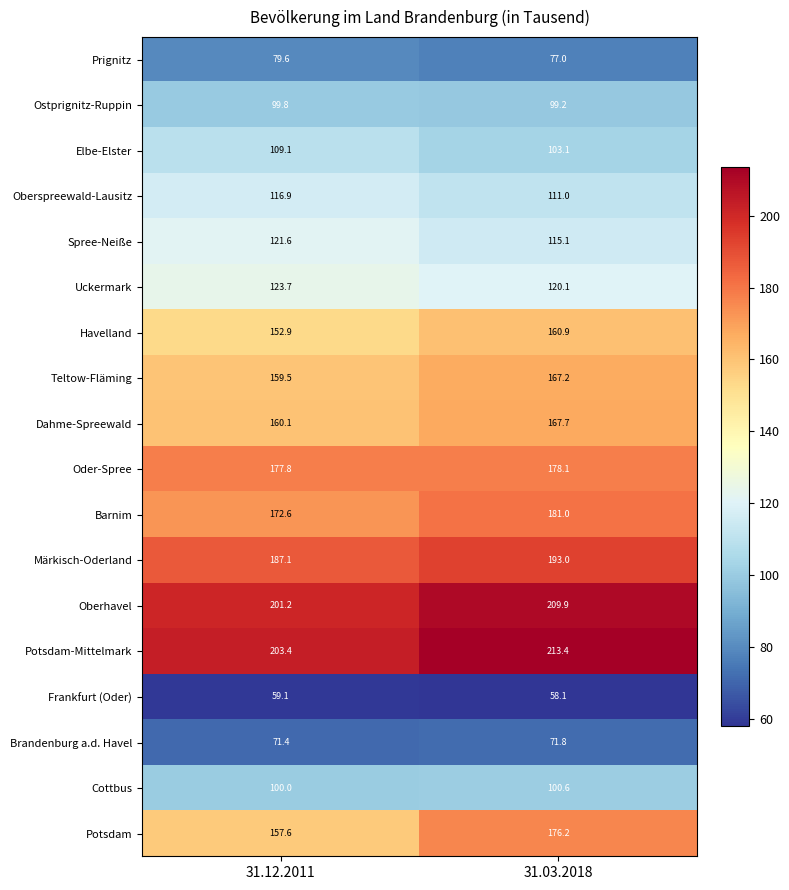

At 31.12.2011, list the series in order from largest to smallest.

Potsdam-Mittelmark, Oberhavel, Märkisch-Oderland, Oder-Spree, Barnim, Dahme-Spreewald, Teltow-Fläming, Potsdam, Havelland, Uckermark, Spree-Neiße, Oberspreewald-Lausitz, Elbe-Elster, Cottbus, Ostprignitz-Ruppin, Prignitz, Brandenburg a.d. Havel, Frankfurt (Oder)